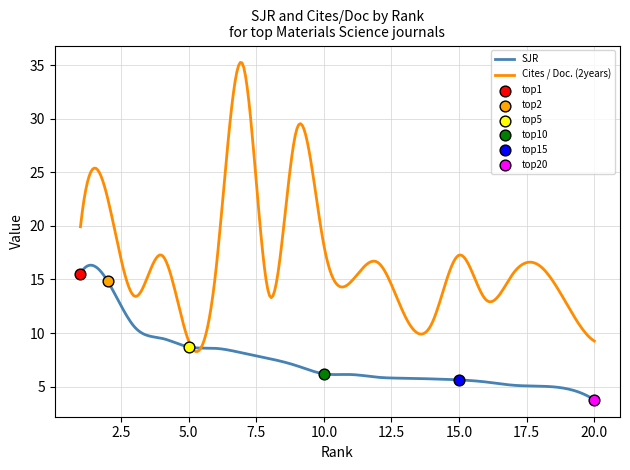

Which series reaches the maximum Y coordinate?

Cites_per_Doc